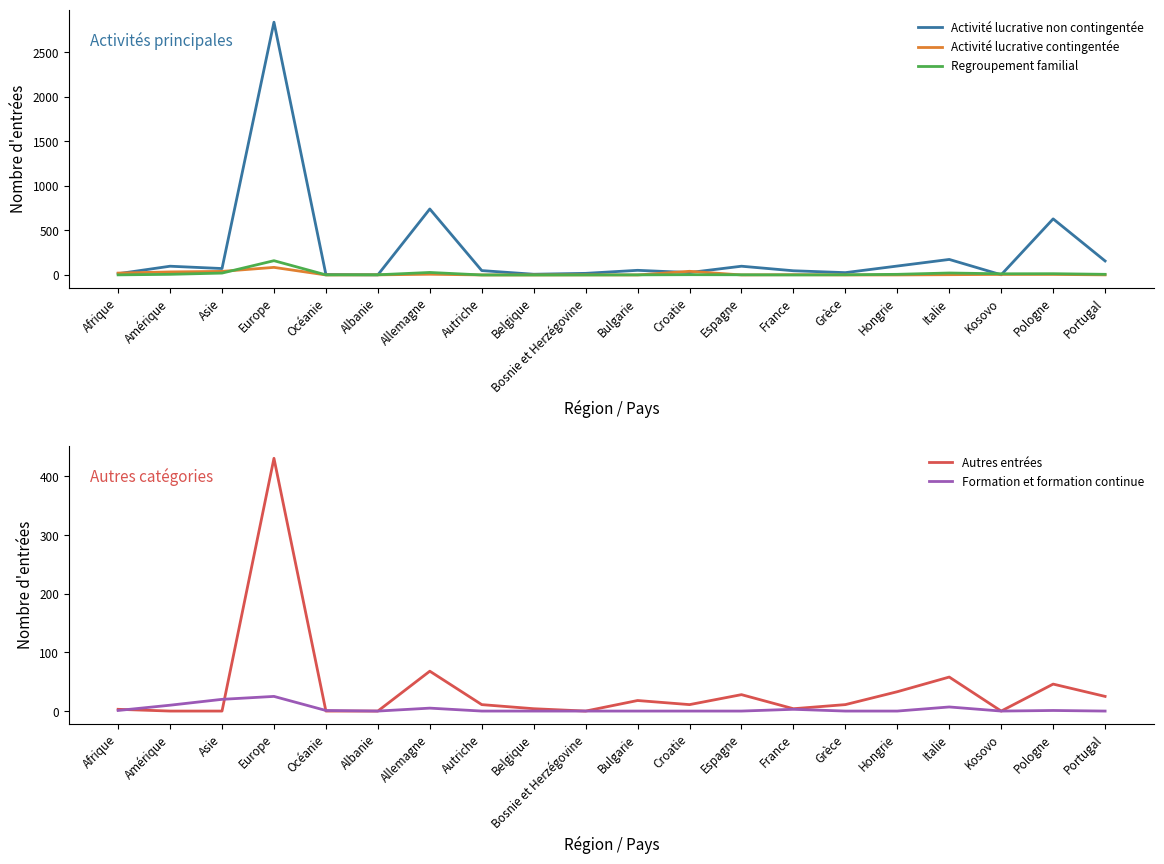

Rank the series by their maximum value, from lowest to highest.

Formation et formation continue, Activité lucrative contingentée, Regroupement familial, Autres entrées, Activité lucrative non contingentée